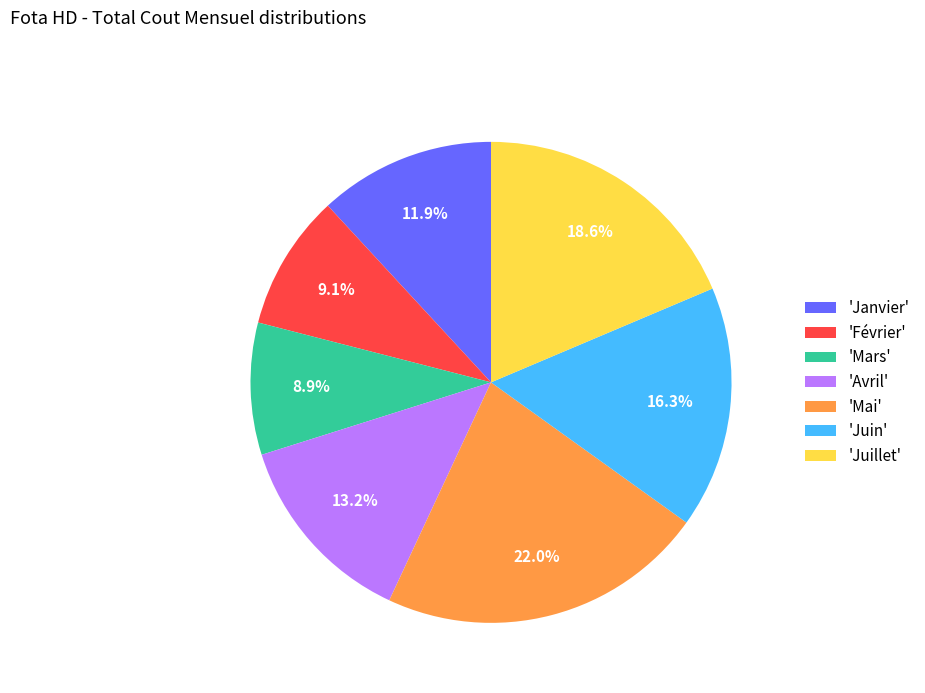

Which slice is the largest?

'Mai'